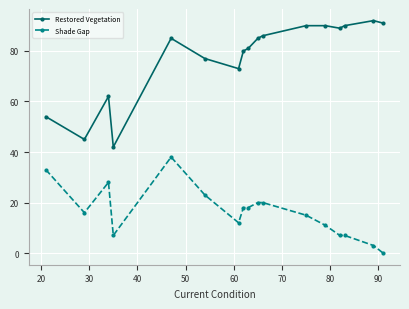

True or false: Shade Gap has more than 1 interior local peaks.

True